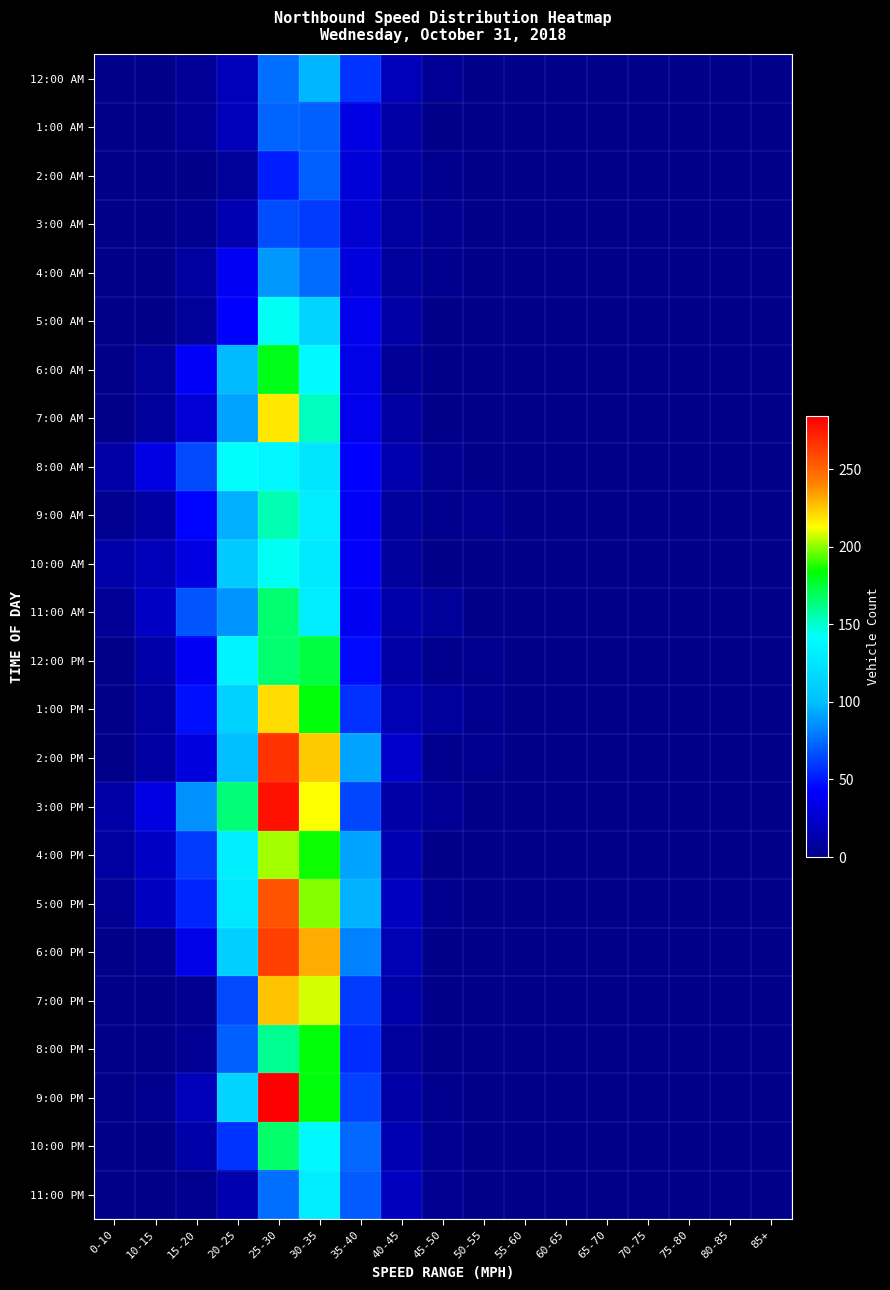

Which series has the largest total across all categories?

3:00 PM